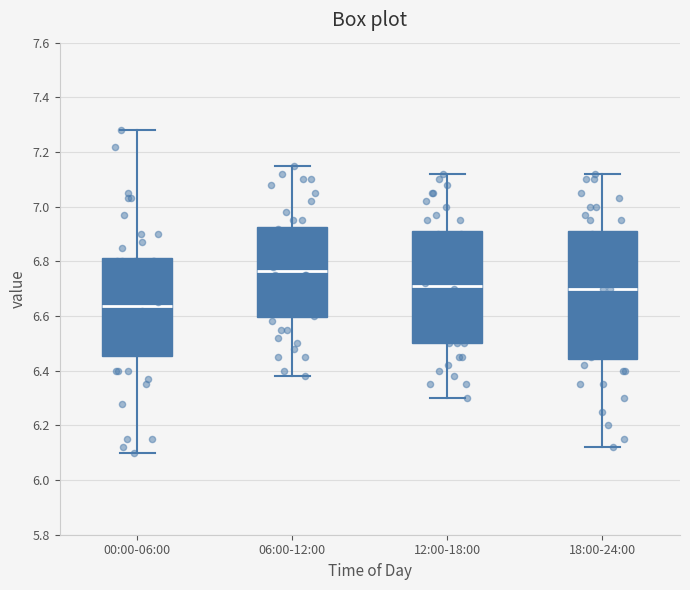

Which box is the tallest, from its lower edge to its upper edge?

18:00-24:00